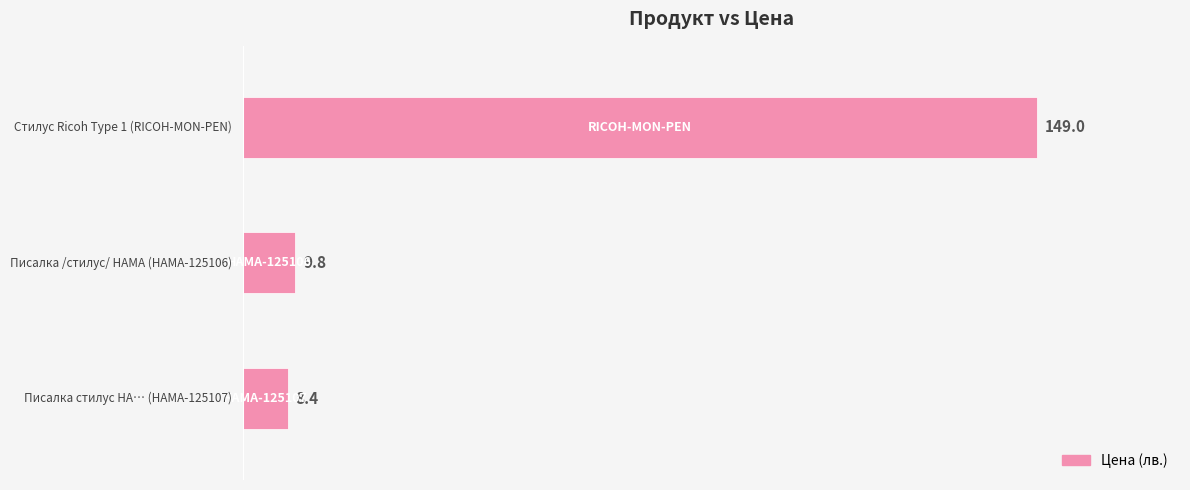

What is the smallest value displayed?

8.4